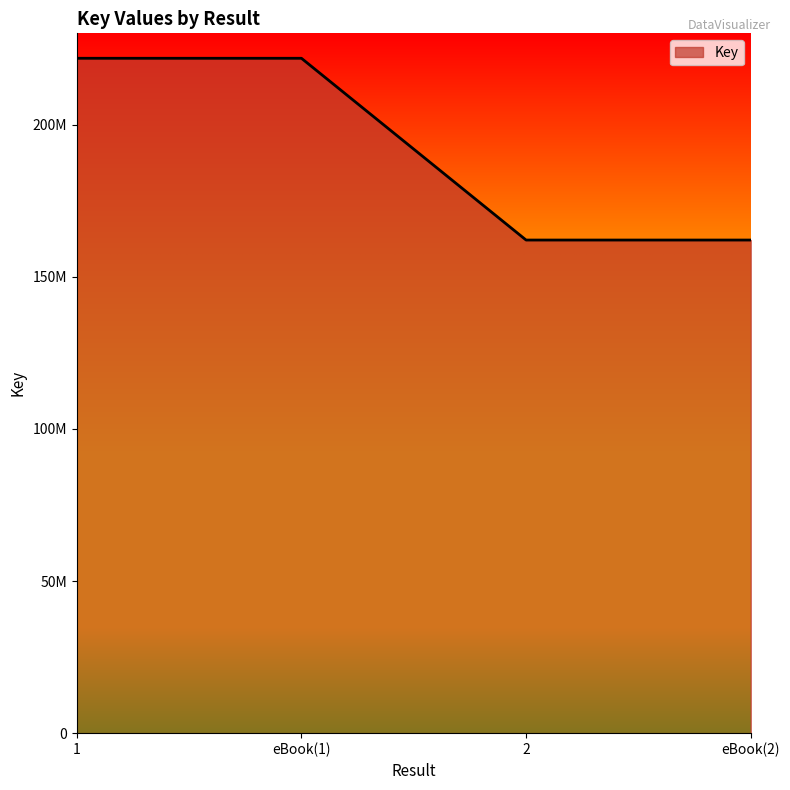

Does the chart have visible grid lines?

No